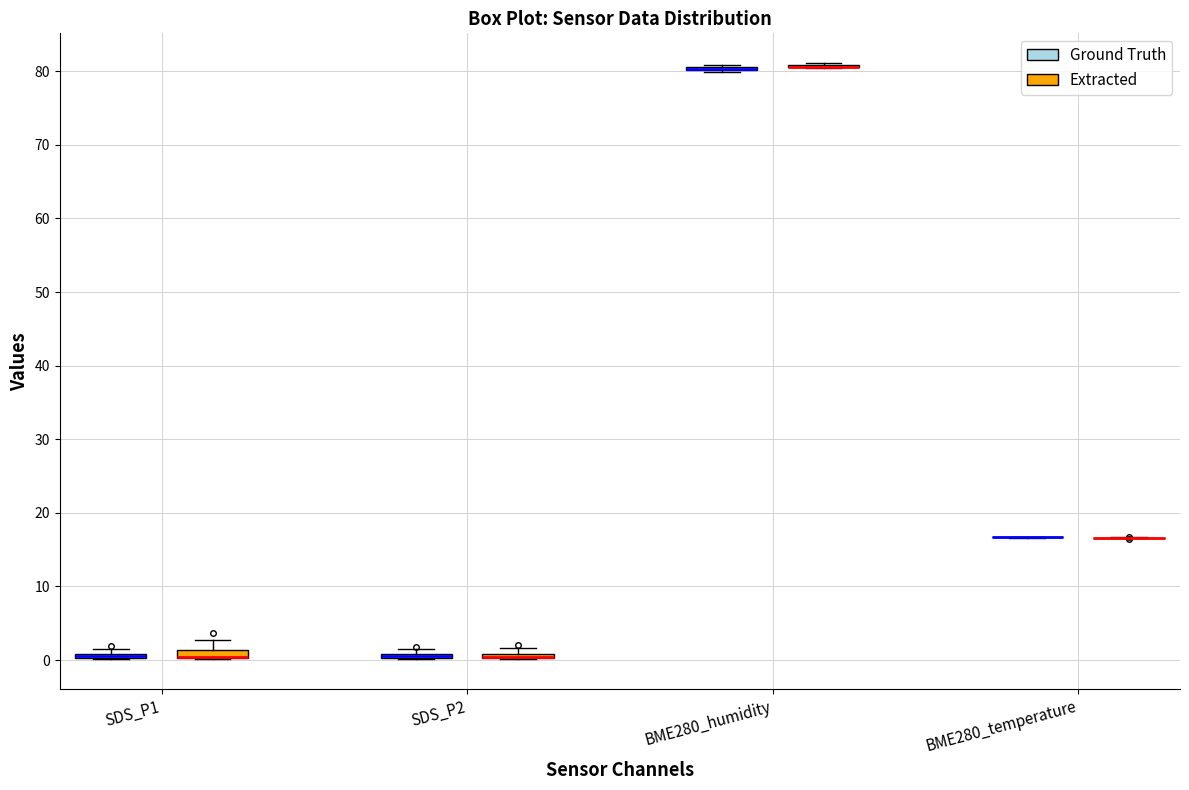

Where is the upper edge of the box for SDS_P1 (Extracted) on the y-axis? The values are not printed on the chart, so give them approximately, as read against the axis.

1